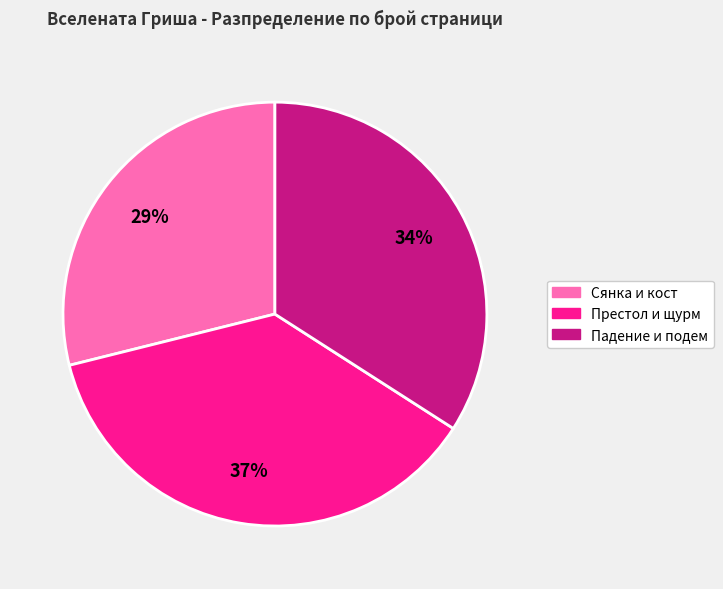

Which has a higher value, Сянка и кост or Падение и подем?

Падение и подем